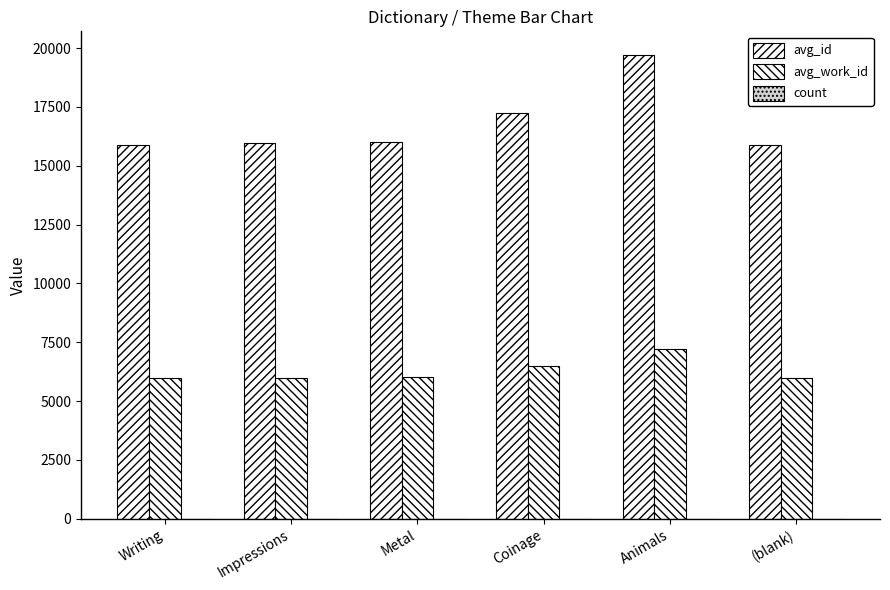

What is the sum of all count values?

10